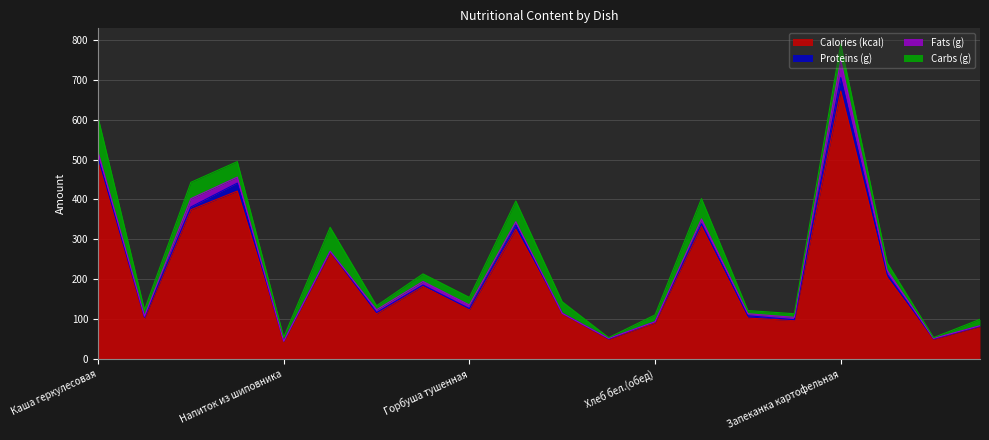

What is the difference between the maximum and minimum values in the Proteins (g) series?

34